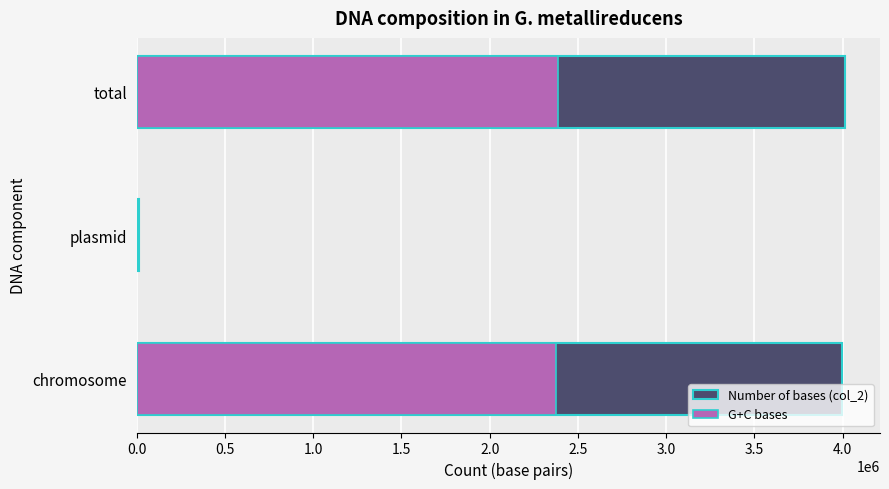

What is the sum of all G+C bases values?

4770442.8